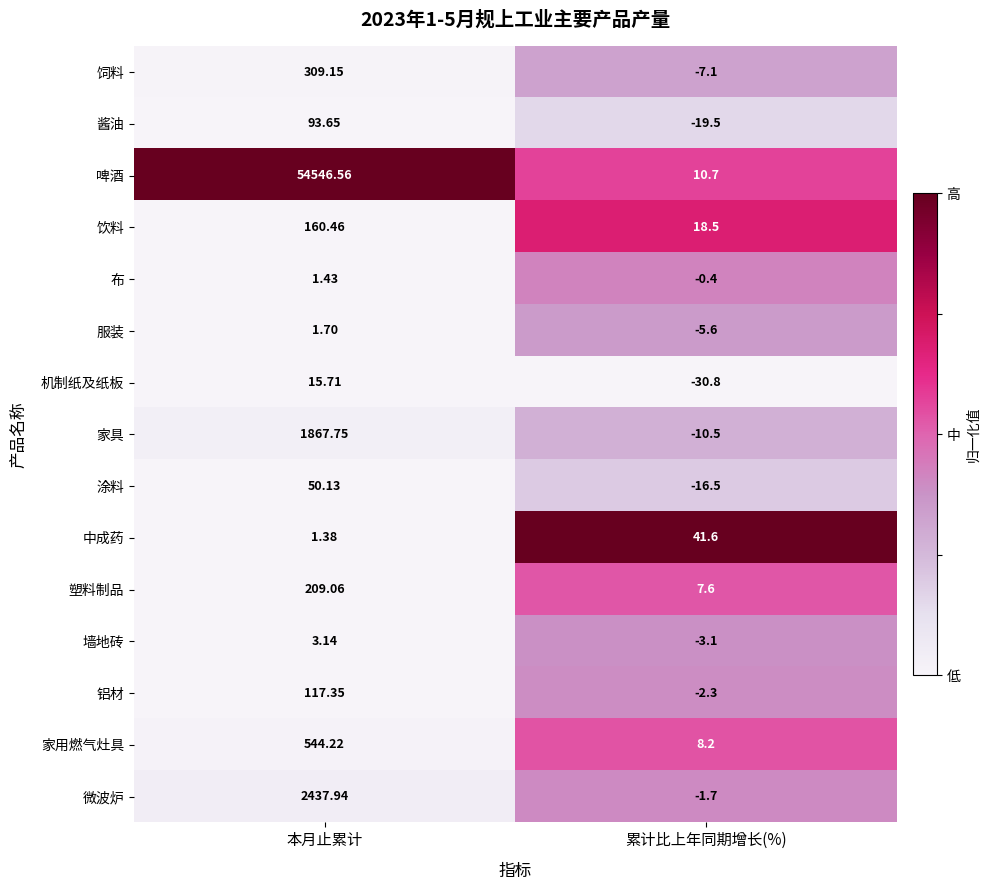

List the labels in order of 微波炉 value, smallest first.

累计比上年同期增长(%), 本月止累计